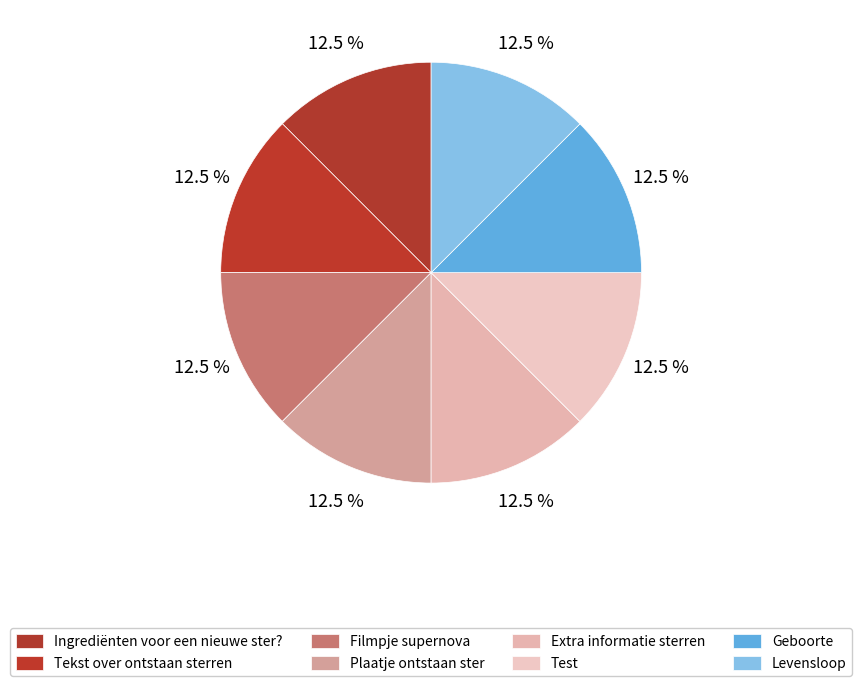

Between Tekst over ontstaan sterren and Extra informatie sterren, which is larger?

Tekst over ontstaan sterren